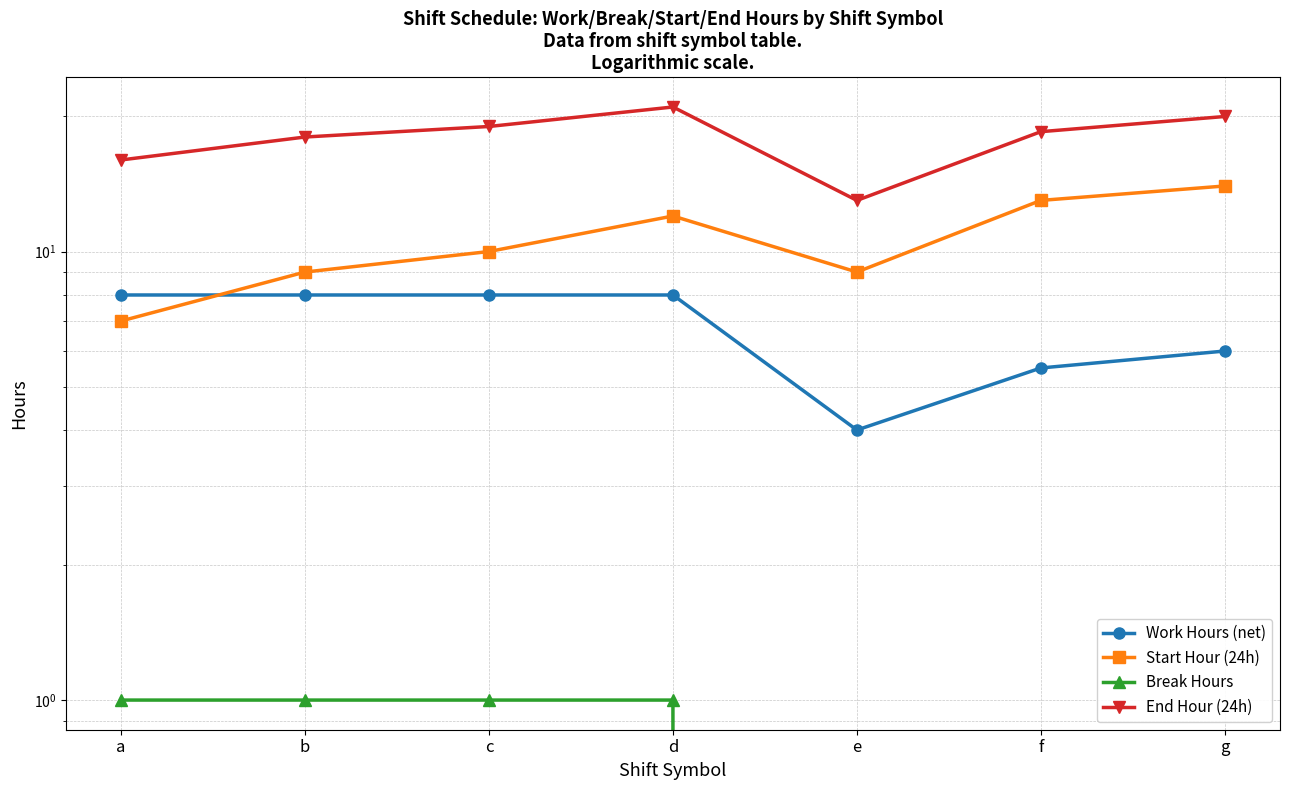

At how many categories does at least one series exceed 20?

1